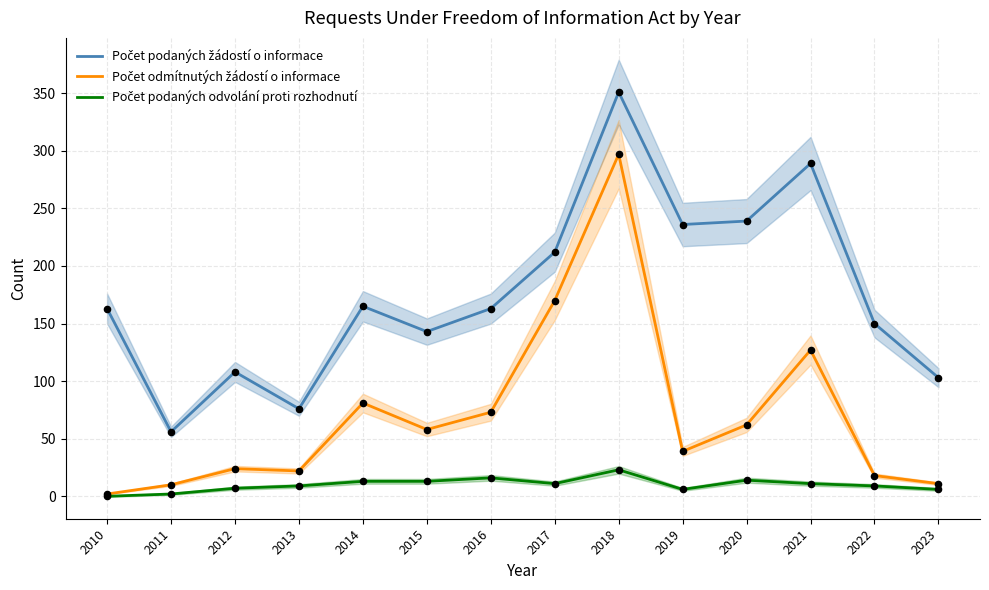

Is the value of Počet odmítnutých žádostí o informace at 2013 greater than the value of Počet podaných žádostí o informace at 2022?

No